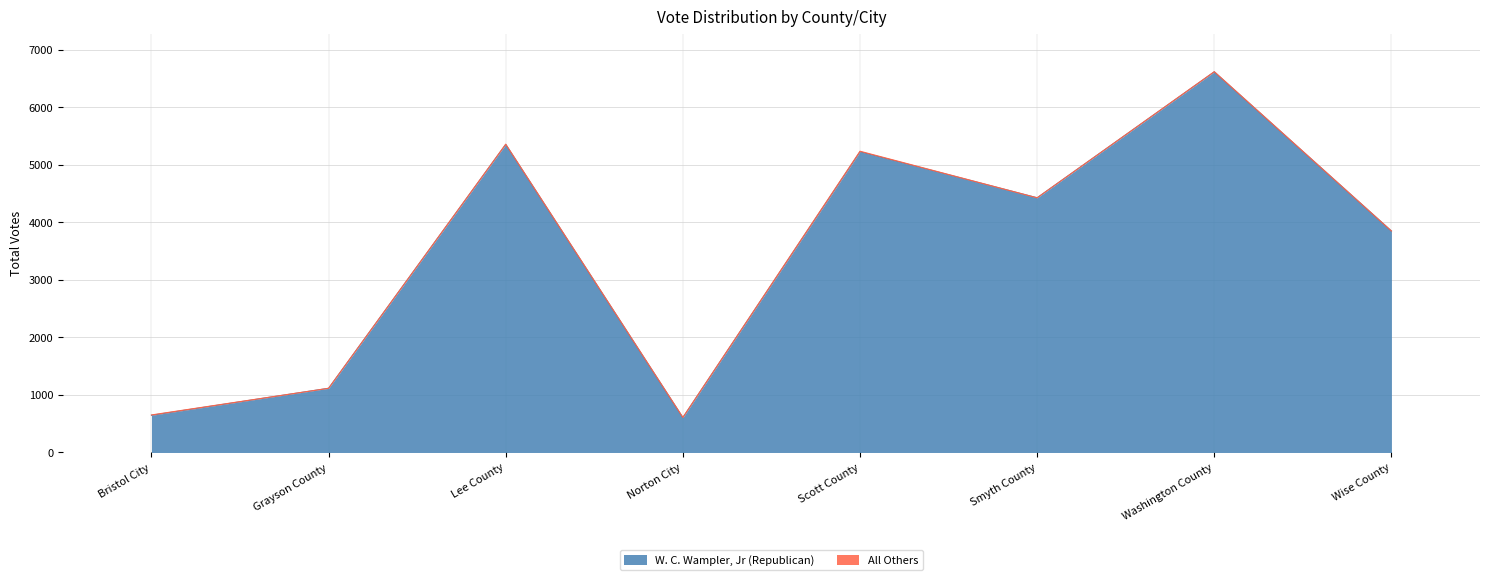

How many data points are above 4424?

3